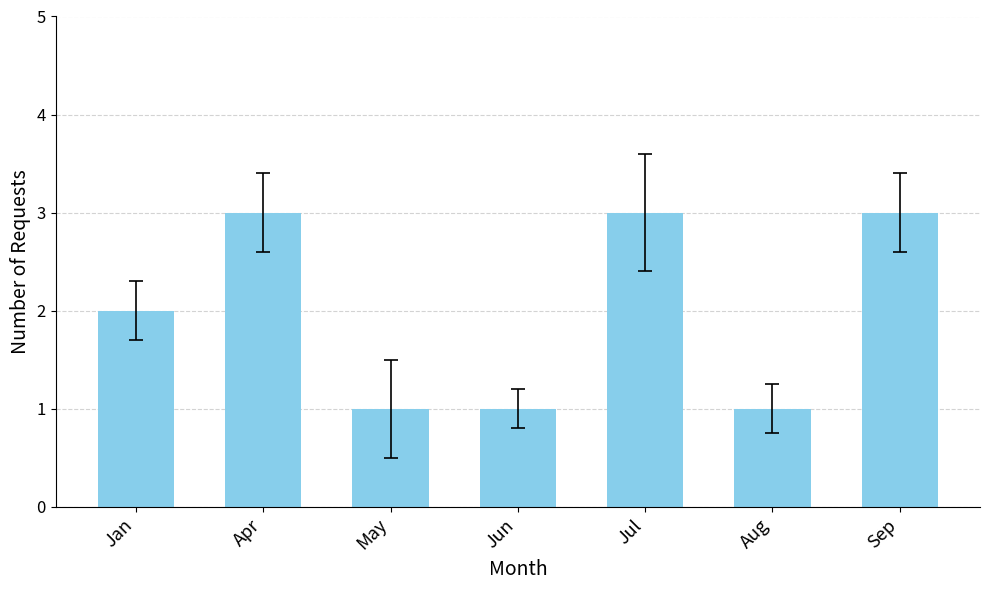

Reading left to right, extract all data points from this chart.

Jan=2	Apr=3	May=1	Jun=1	Jul=3	Aug=1	Sep=3